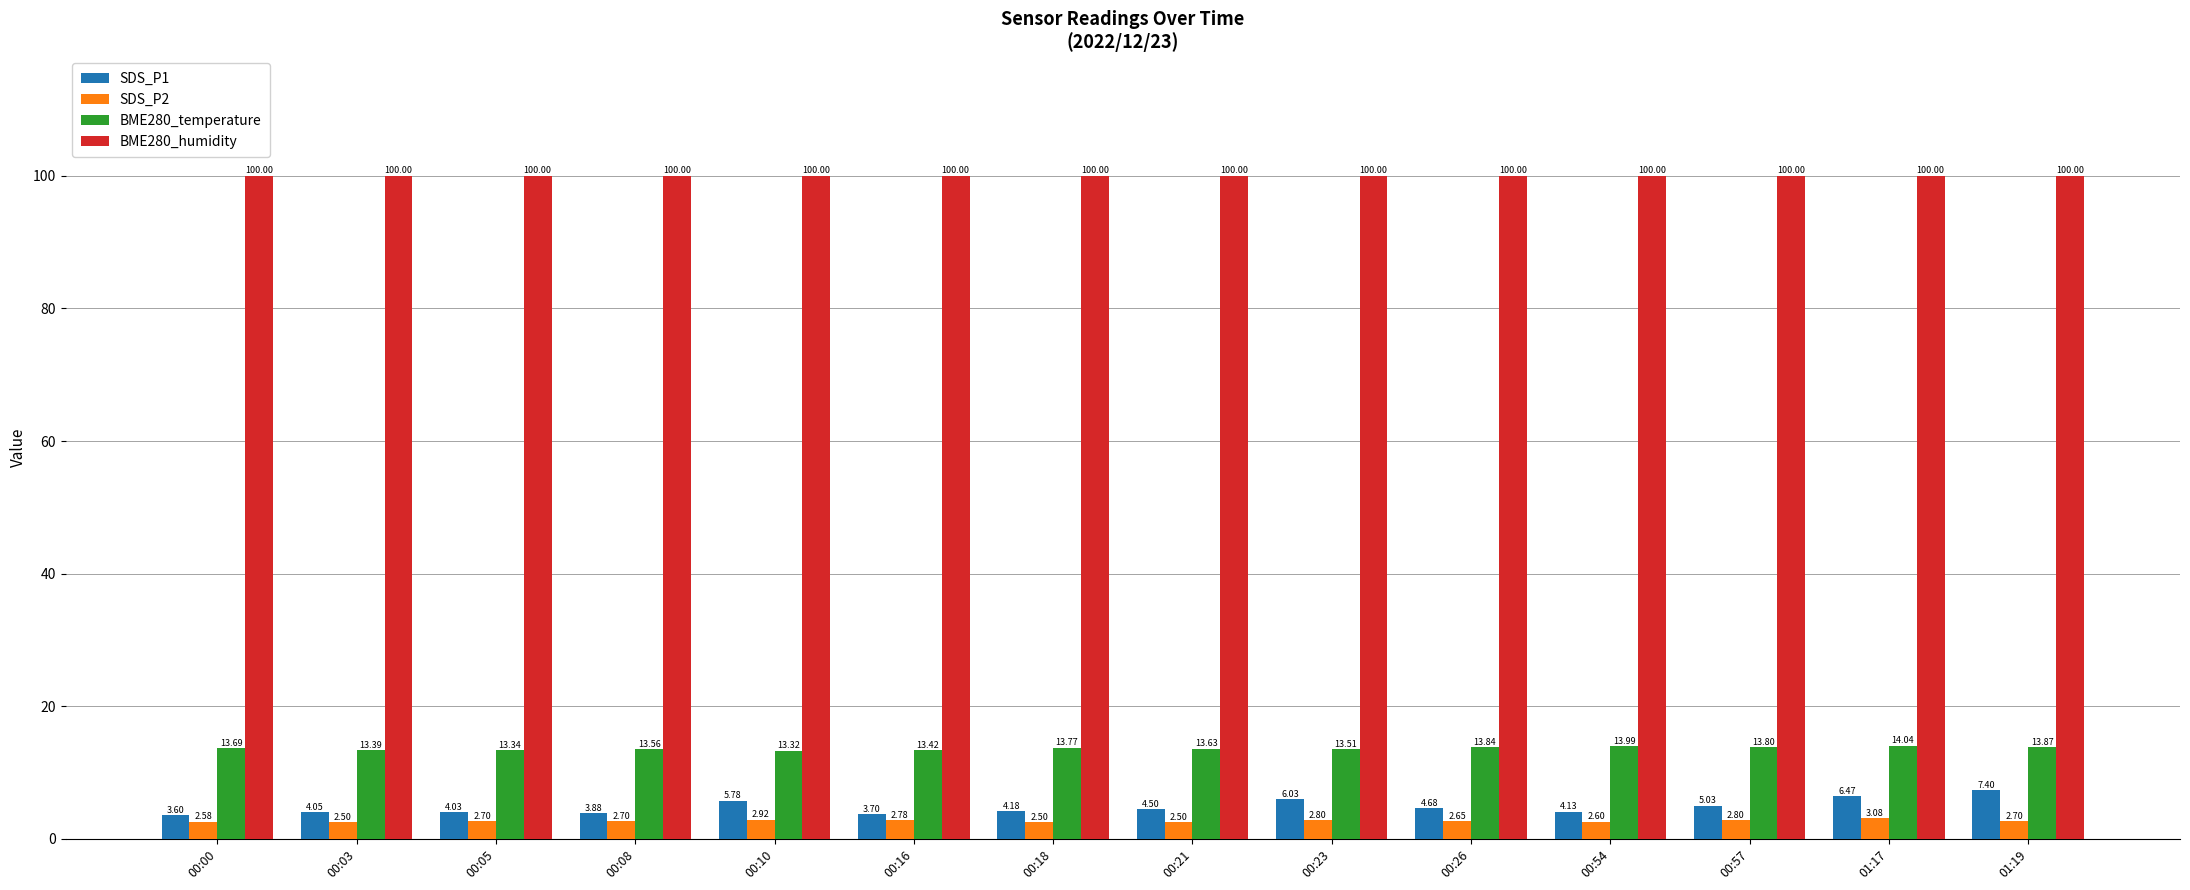

Rank the series at 00:23 from highest to lowest value.

BME280_humidity, BME280_temperature, SDS_P1, SDS_P2